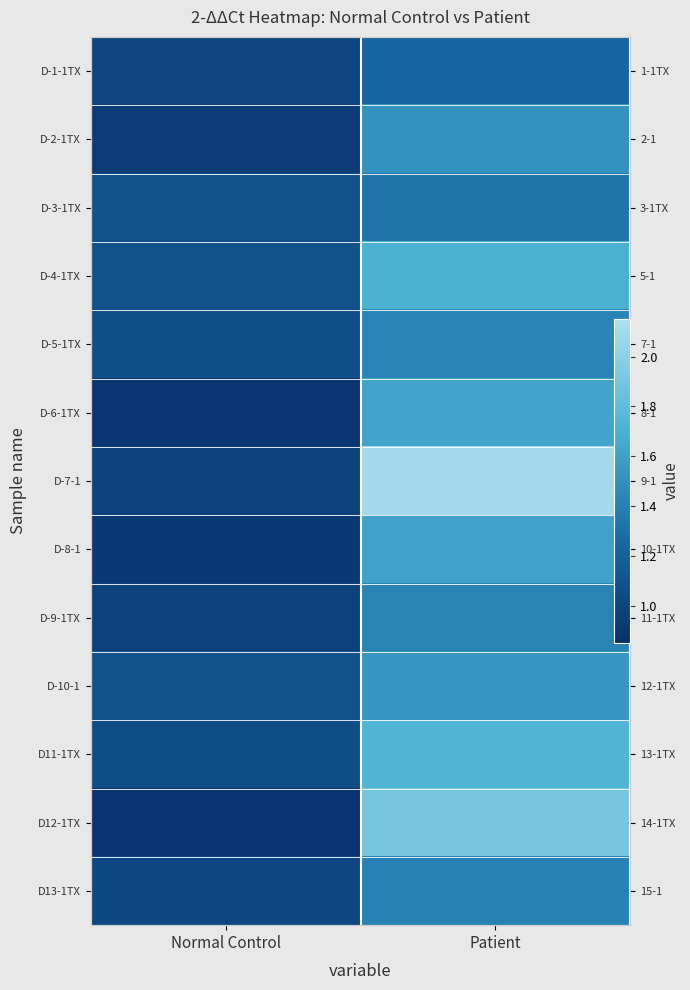

What is the sum of the D-10-1 values at Normal Control and Patient?

2.6